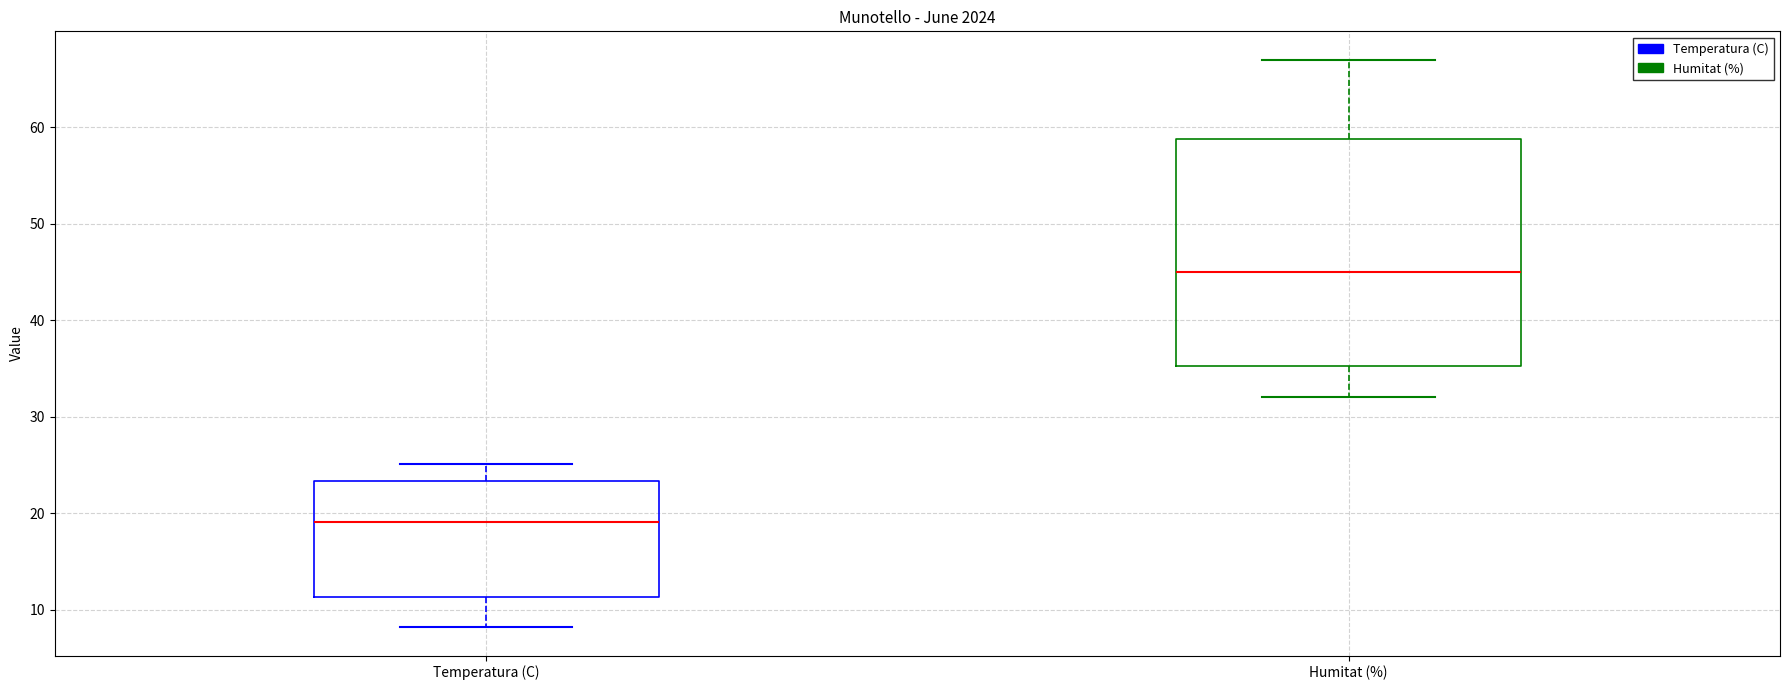

Reading left to right, transcribe this box plot: for each box, give where its median line is, the range the box spans, and where its two whiskers end, as read against the y-axis. The values are not printed on the chart, so give them approximately, as read against the axis.

Temperatura (C): median 19, box 11 to 23, whiskers 8 to 25
Humitat (%): median 45, box 35 to 59, whiskers 32 to 67